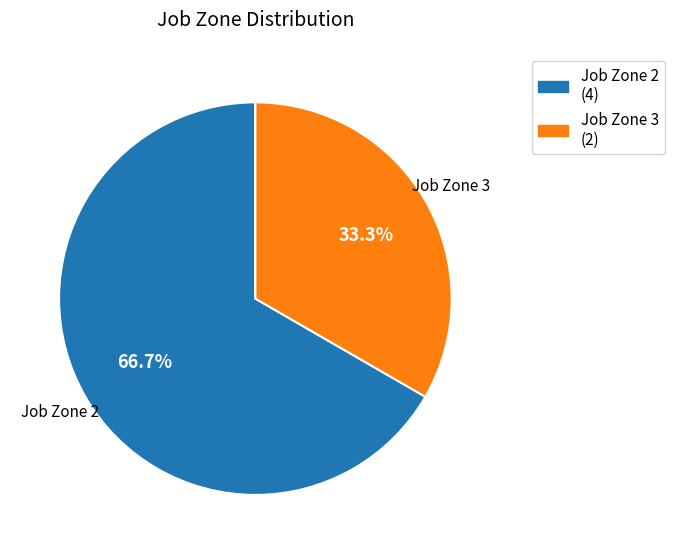

Count the number of slices in the pie.

2